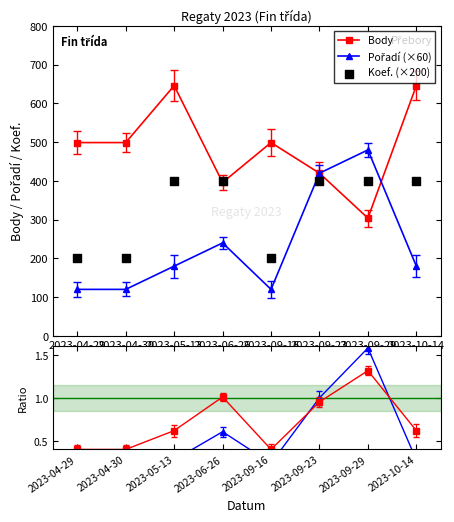

Which series has the largest total across all categories?

Body